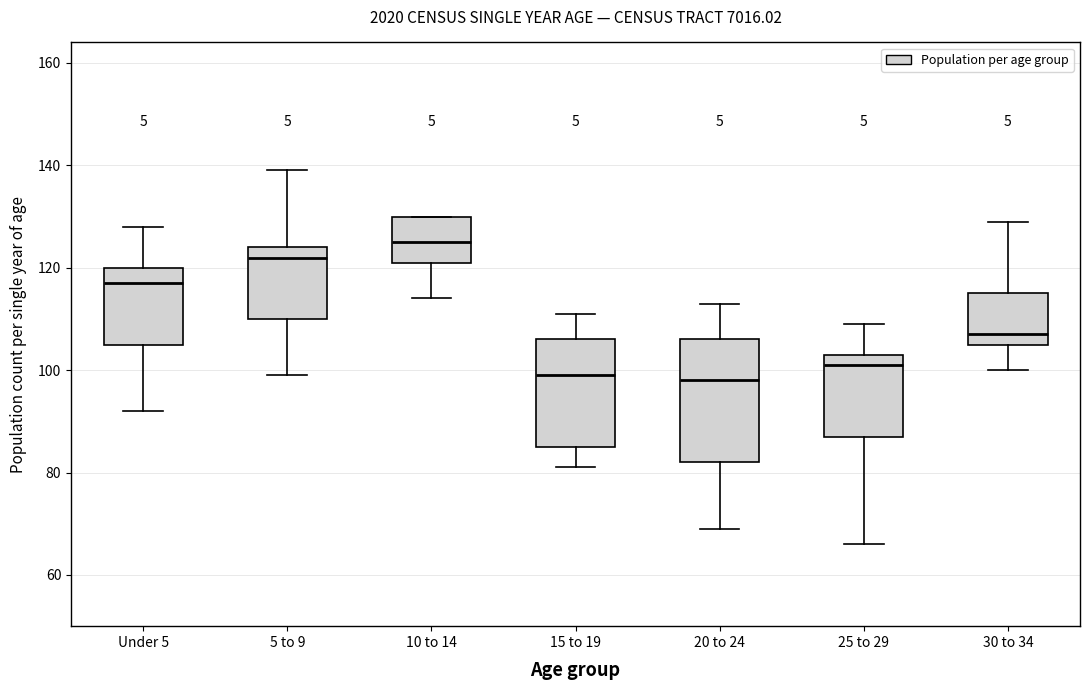

Reading left to right, transcribe this box plot: for each box, give where its median line is, the range the box spans, and where its two whiskers end, as read against the y-axis. The values are not printed on the chart, so give them approximately, as read against the axis.

Under 5: median 118, box 106 to 120, whiskers 92 to 128
5 to 9: median 122, box 110 to 124, whiskers 100 to 140
10 to 14: median 126, box 122 to 130, whiskers 114 to 130
15 to 19: median 100, box 86 to 106, whiskers 82 to 112
20 to 24: median 98, box 82 to 106, whiskers 70 to 114
25 to 29: median 102, box 88 to 104, whiskers 66 to 110
30 to 34: median 108, box 106 to 116, whiskers 100 to 130